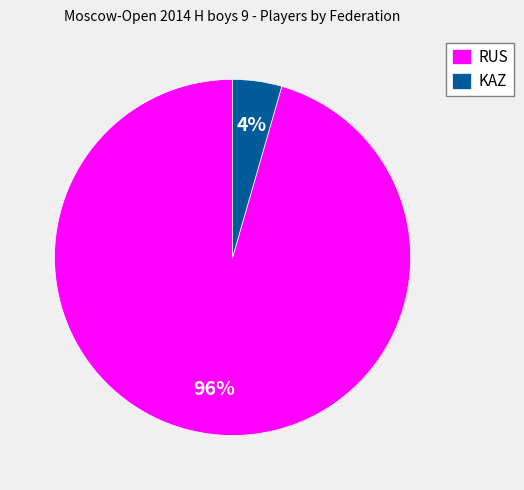

To the nearest percent, what is the average slice percentage?

50%